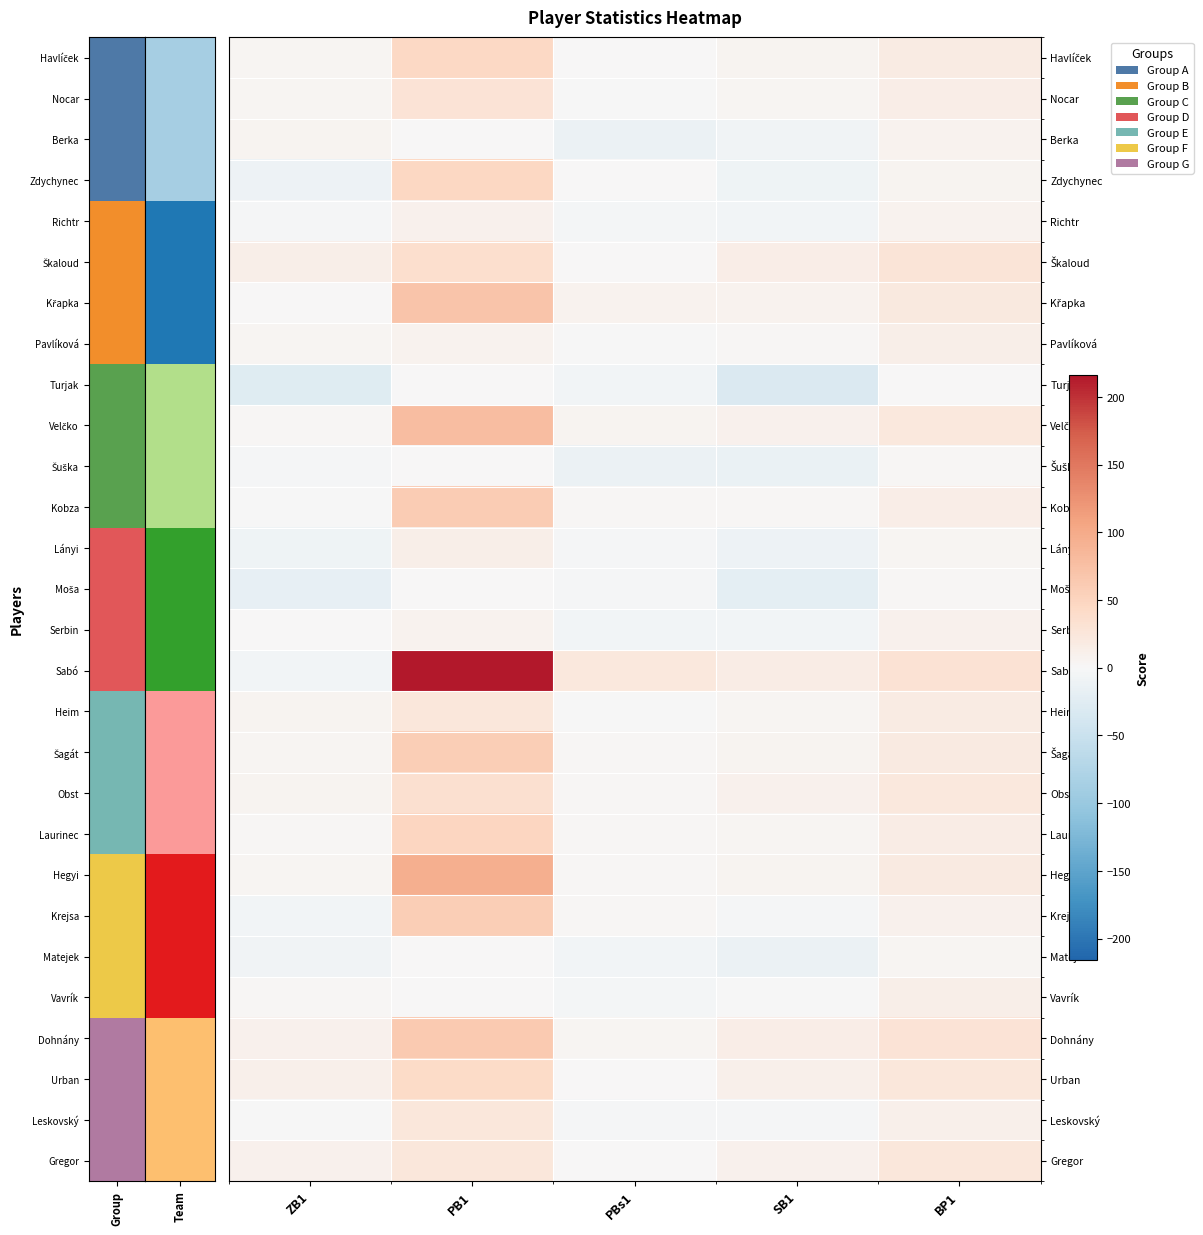

At which category is the sum across all series the highest?

PB1